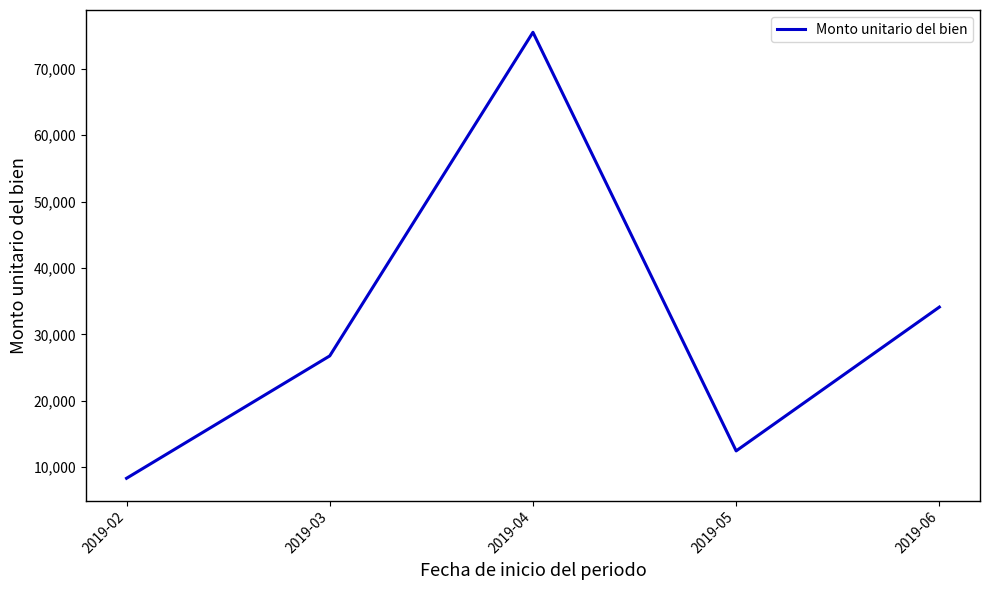

At which label is the value closest to 41904?

2019-06